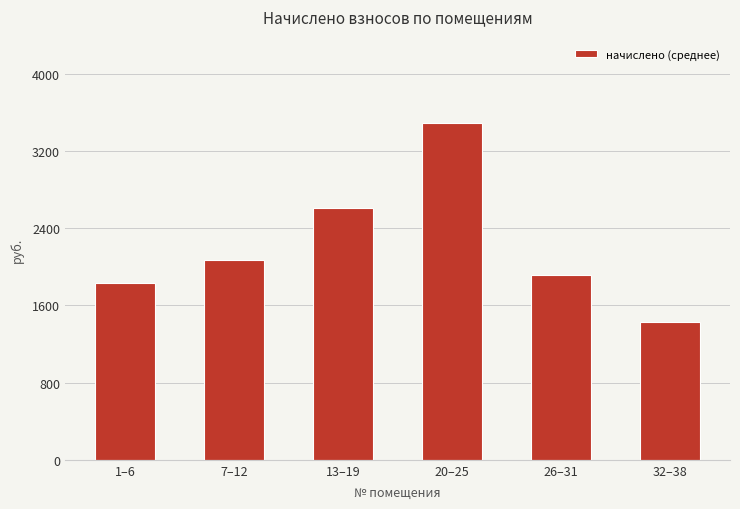

List the labels in order of value, smallest first.

32–38, 1–6, 26–31, 7–12, 13–19, 20–25